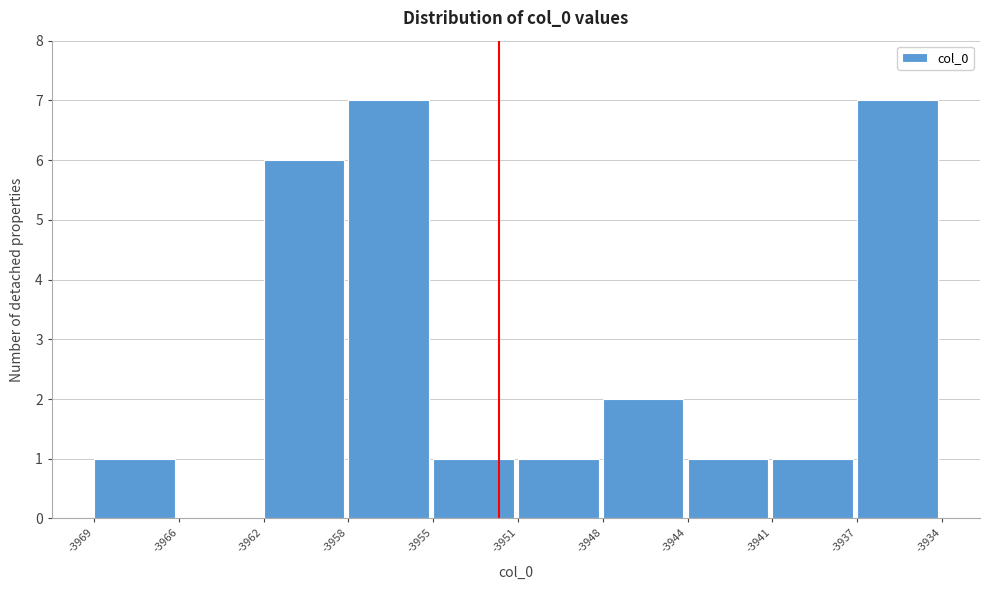

Reading left to right, what are all the values shown in this chart?

-3969=1	-3966=0	-3962=6	-3958=7	-3955=1	-3951=1	-3948=2	-3944=1	-3941=1	-3937=7